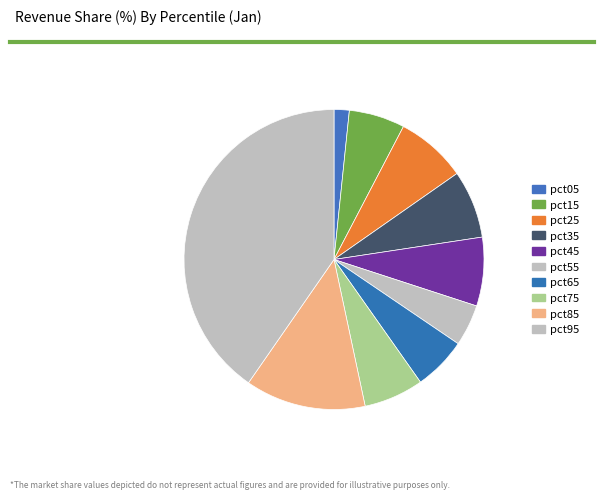

Rank the categories by value from highest to lowest.

pct95, pct85, pct25, pct45, pct35, pct75, pct15, pct65, pct55, pct05